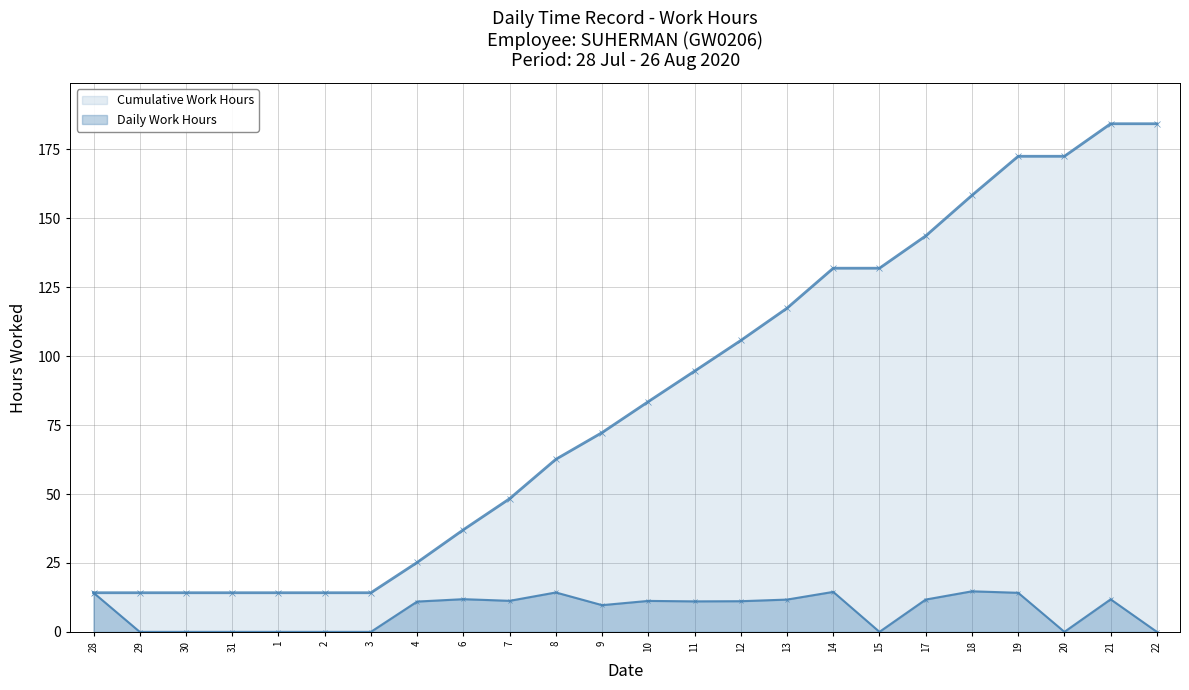

Reading left to right, transcribe all the data shown in this chart.

28=14.2	29=0.0	30=0.0	31=0.0	1=0.0	2=0.0	3=0.0	4=11.0	6=11.9	7=11.3	8=14.3	9=9.7	10=11.2	11=11.1	12=11.1	13=11.7	14=14.5	15=0.0	17=11.7	18=14.7	19=14.2	20=0.0	21=11.8	22=0.0